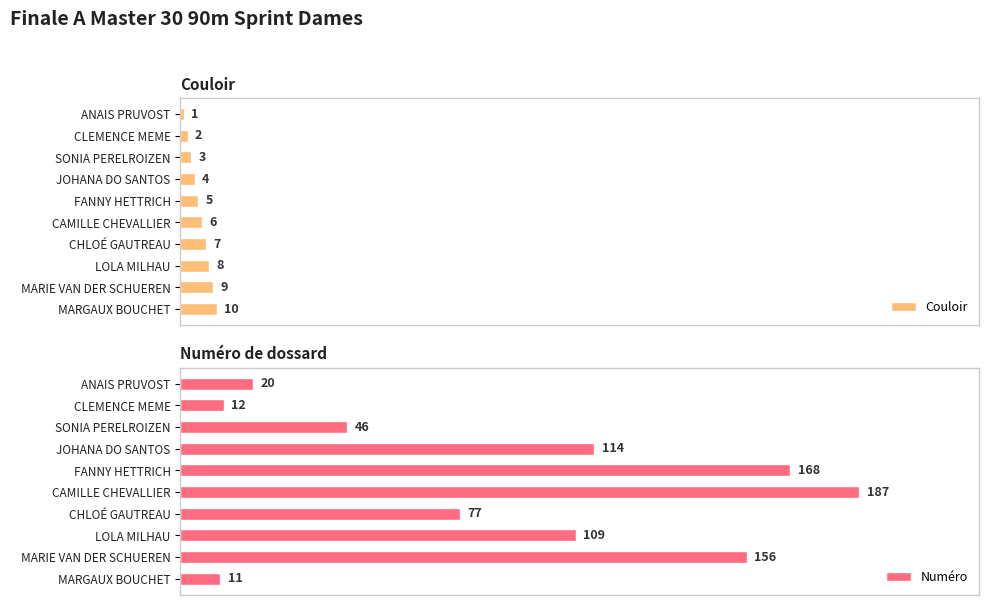

At which label does Numéro reach its peak?

CAMILLE CHEVALLIER